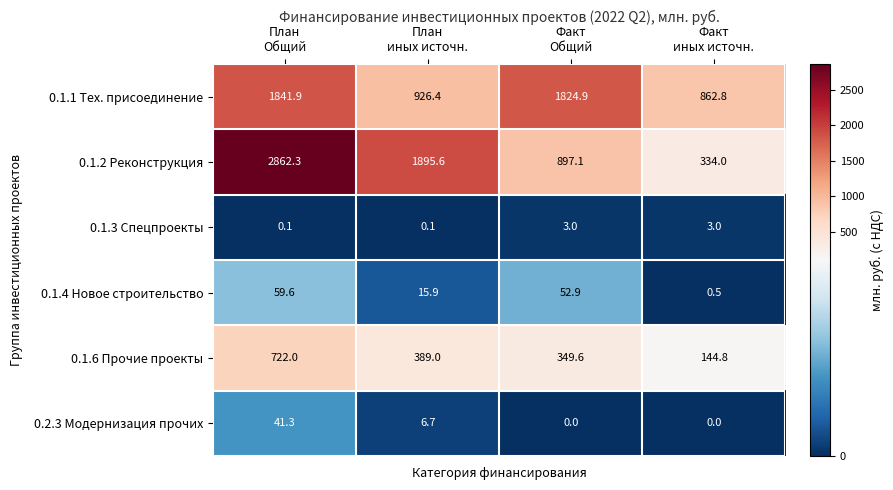

List the series in order of their peak value, highest first.

0.1.2 Реконструкция, 0.1.1 Тех. присоединение, 0.1.6 Прочие проекты, 0.1.4 Новое строительство, 0.2.3 Модернизация прочих, 0.1.3 Спецпроекты